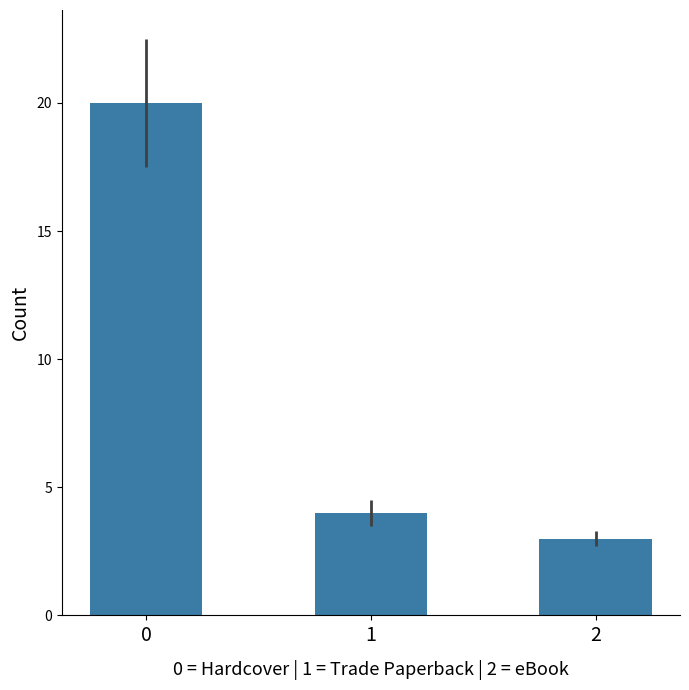

What is the maximum value shown in the chart?

20